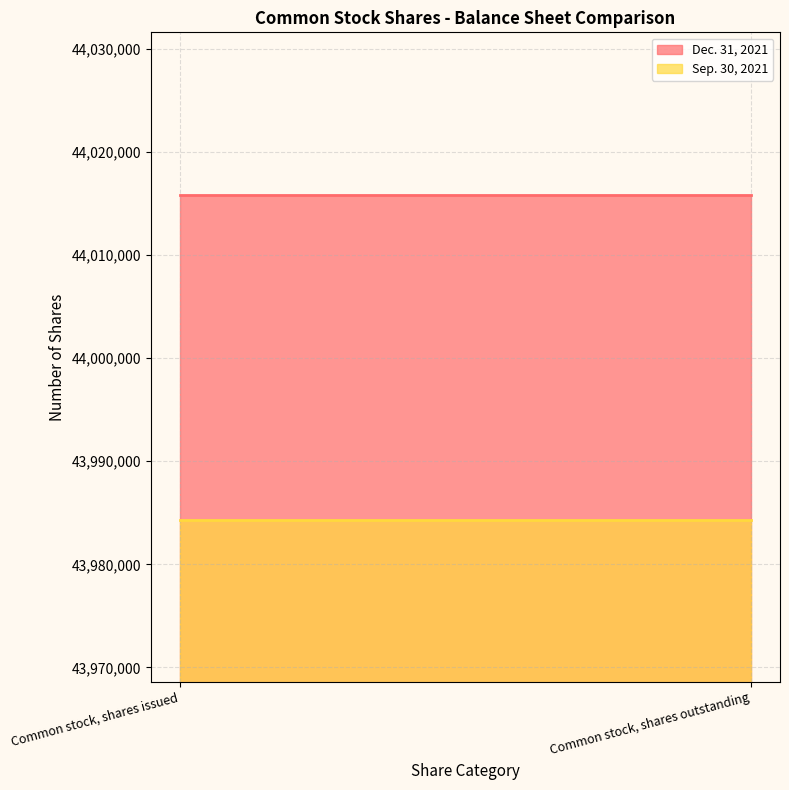

Which category has the highest value in the Sep. 30, 2021 series?

Common stock, shares issued